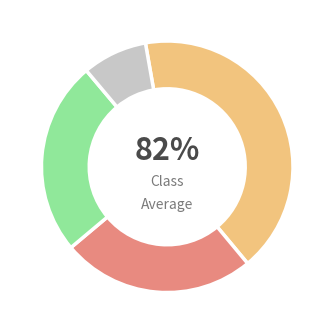

What percentage is the 34 slice, to the nearest percent?

8%